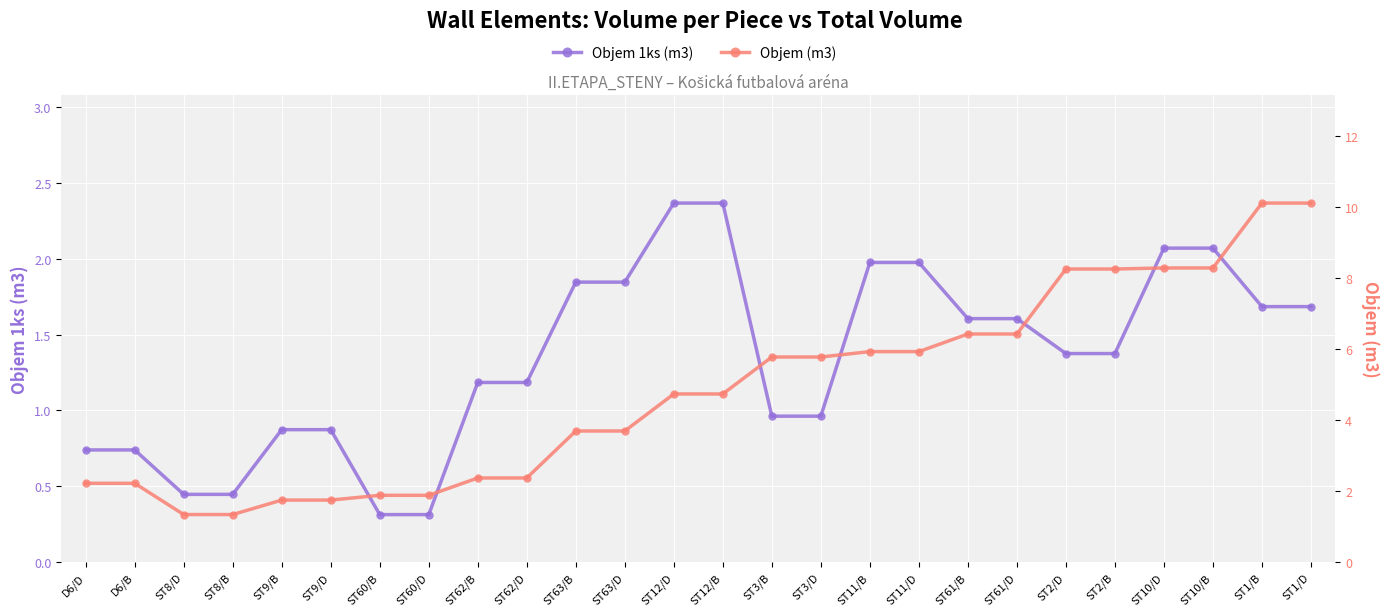

List the series in order of their peak value, highest first.

Objem (m3), Objem 1ks (m3)